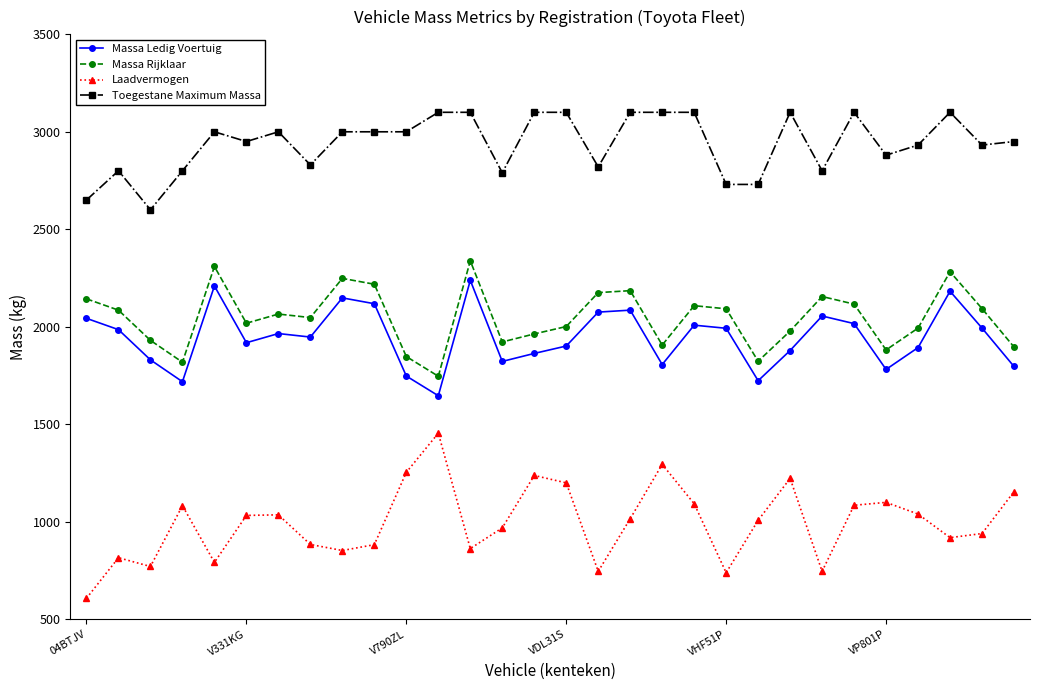

Which series has the largest range (max minus min)?

Laadvermogen